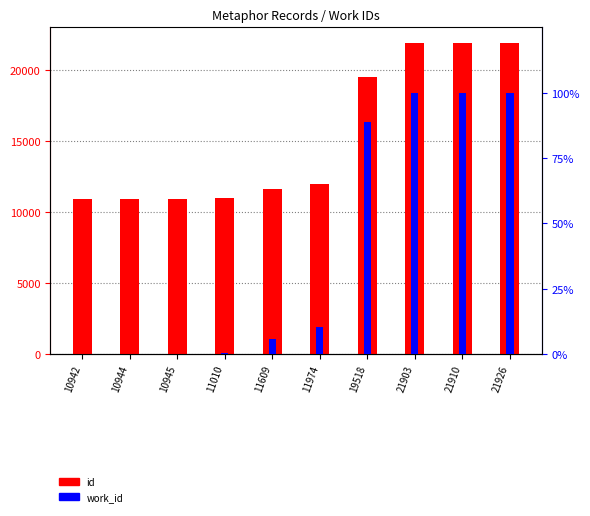

What is the sum of the work_id values at 21910 and 10942?

100.0